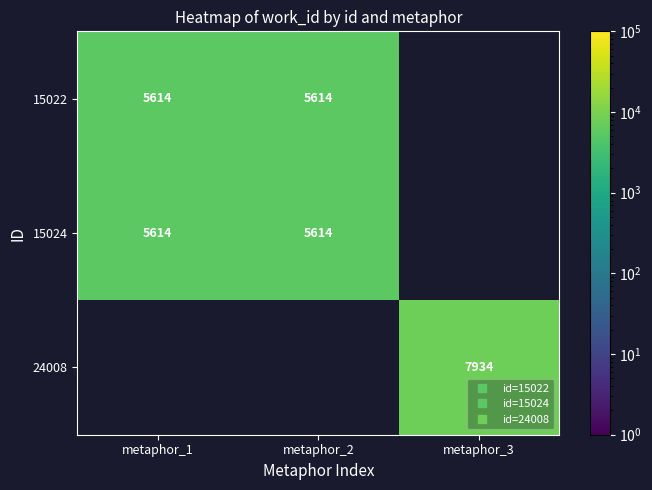

Is the value of 24008 at metaphor_2 greater than the value of 15024 at metaphor_1?

No